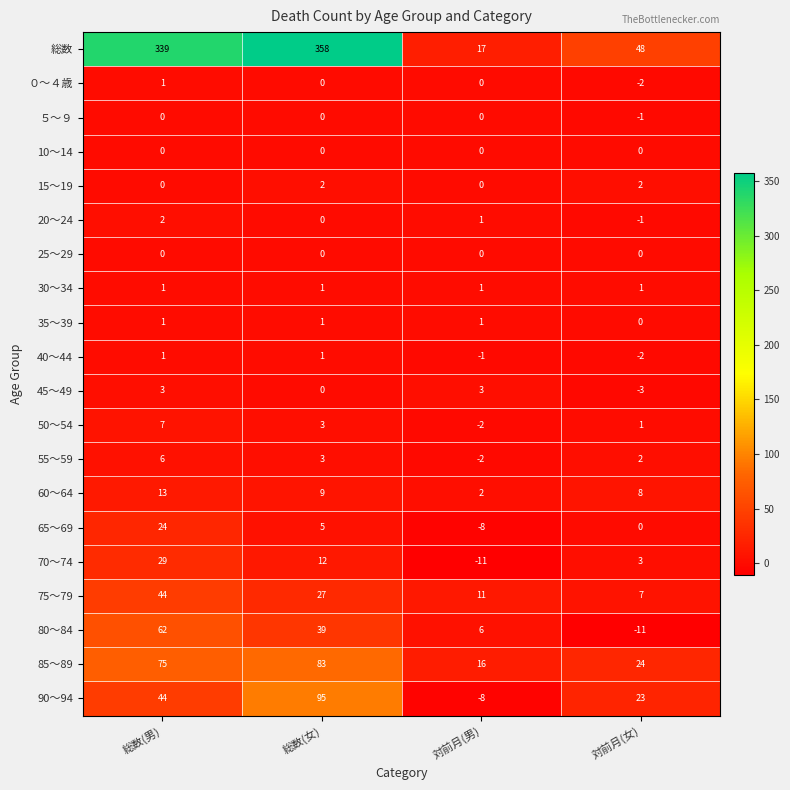

What is the total value across all series at 総数(男)?

652